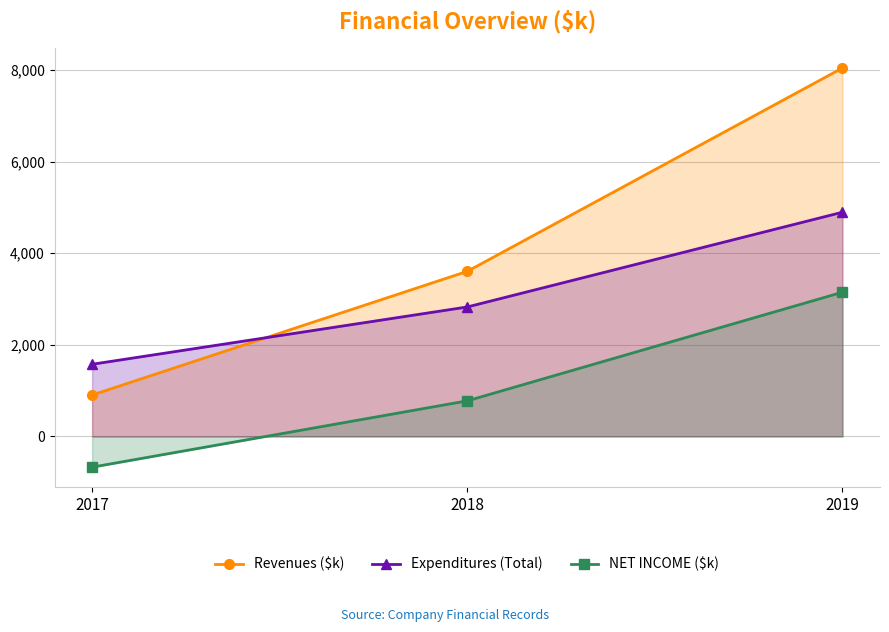

At which label does NET INCOME ($k) reach its peak?

2019